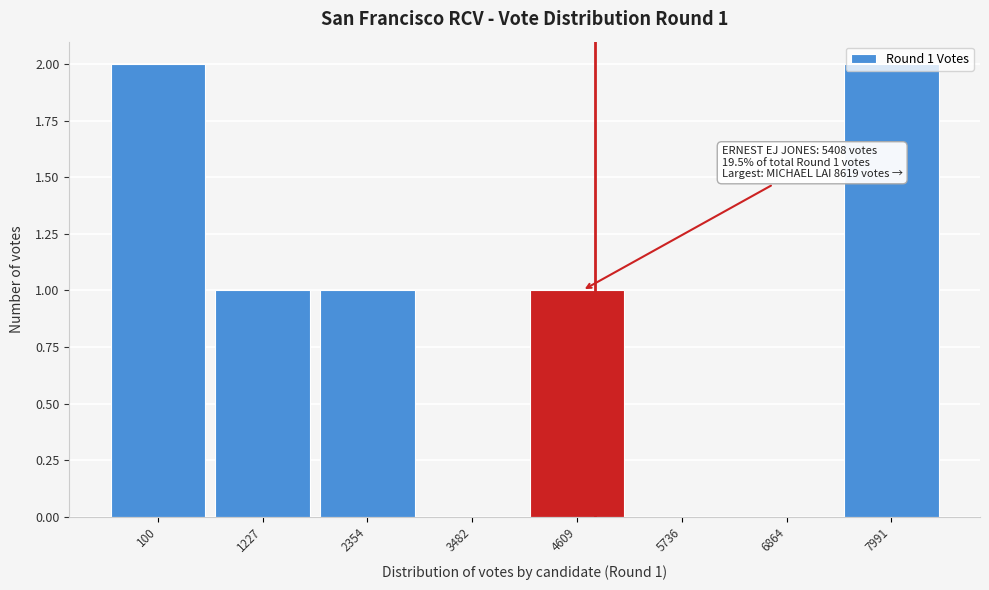

Is it true that the value at 100 is 3?

False